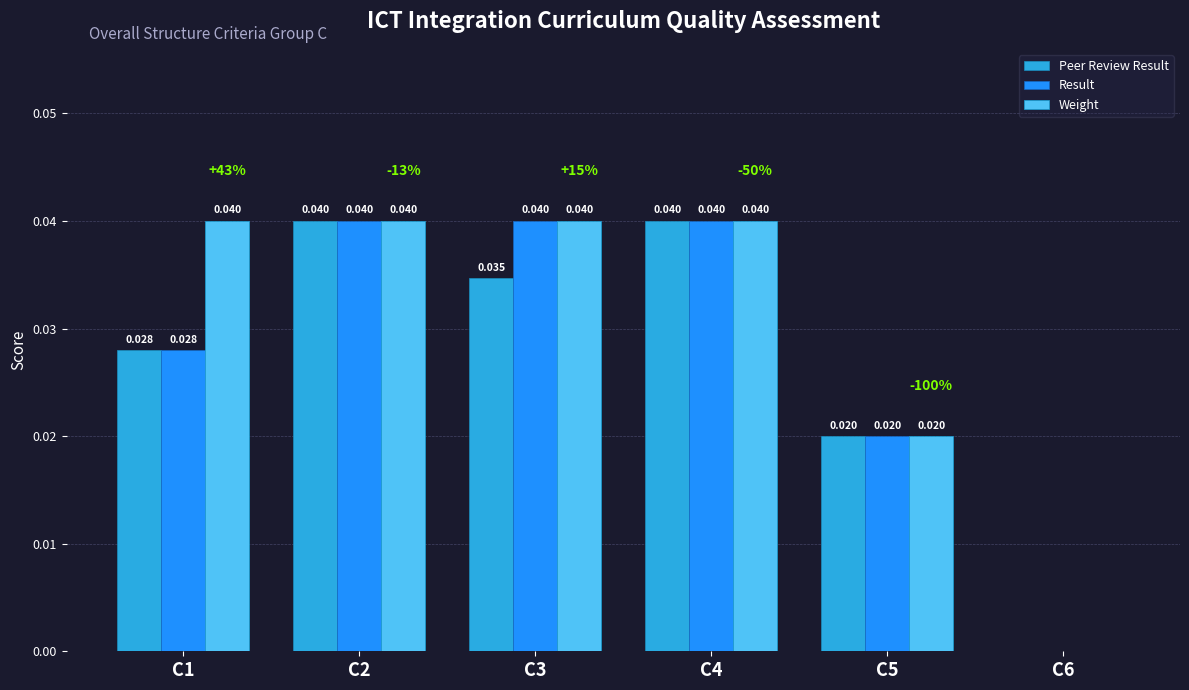

The value of Peer Review Result at C1 is 0.0. True or false?

True